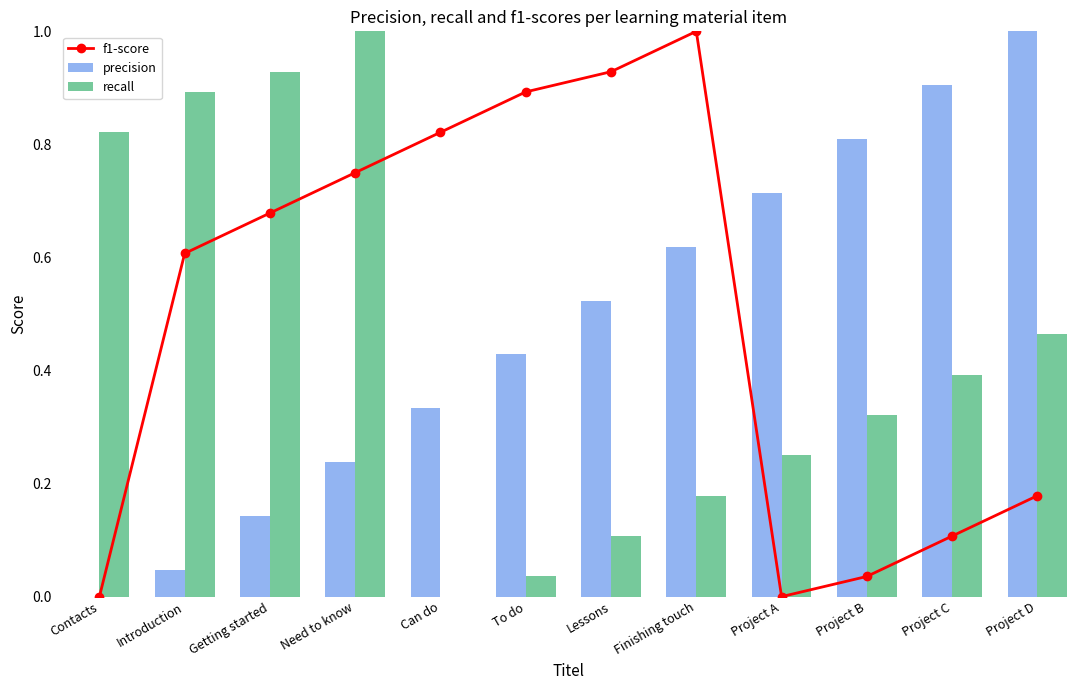

Reading right to left, list all the values displayed in this chart.

f1-score: Project D=0.2	Project C=0.1	Project B=0.0	Project A=0.0	Finishing touch=1.0	Lessons=0.9	To do=0.9	Can do=0.8	Need to know=0.8	Getting started=0.7	Introduction=0.6	Contacts=0.0
precision: Project D=1.0	Project C=0.9	Project B=0.8	Project A=0.7	Finishing touch=0.6	Lessons=0.5	To do=0.4	Can do=0.3	Need to know=0.2	Getting started=0.1	Introduction=0.0	Contacts=0.0
recall: Project D=0.5	Project C=0.4	Project B=0.3	Project A=0.2	Finishing touch=0.2	Lessons=0.1	To do=0.0	Can do=0.0	Need to know=1.0	Getting started=0.9	Introduction=0.9	Contacts=0.8